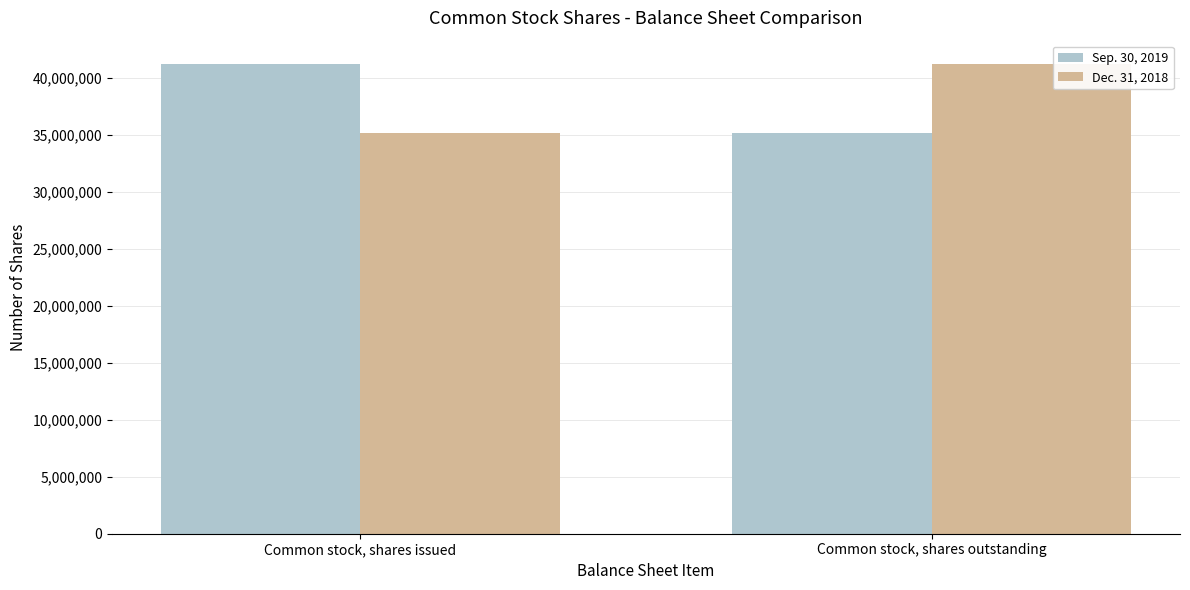

What is the difference between the highest and lowest values at Common stock, shares outstanding?

6062165